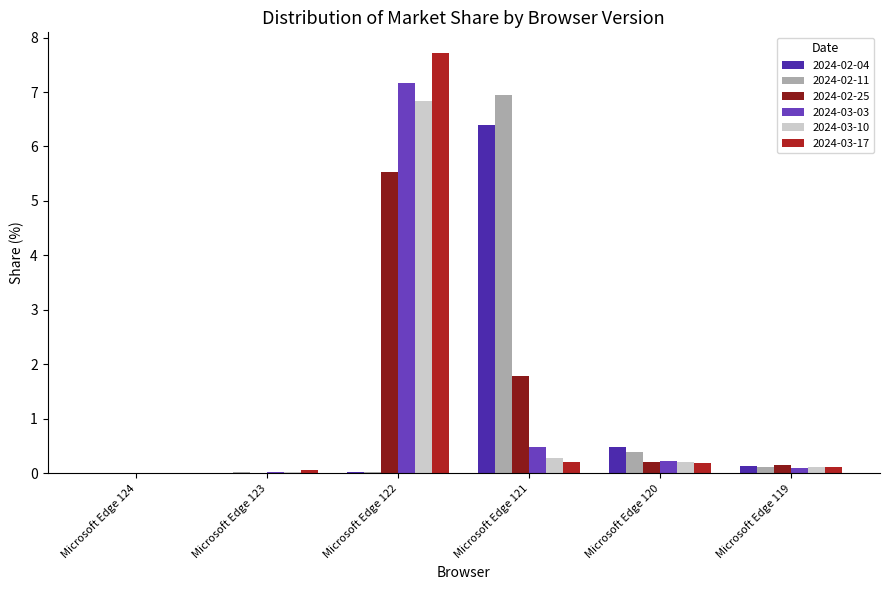

What is the difference between the 2024-02-25 values at Microsoft Edge 120 and Microsoft Edge 119?

0.1